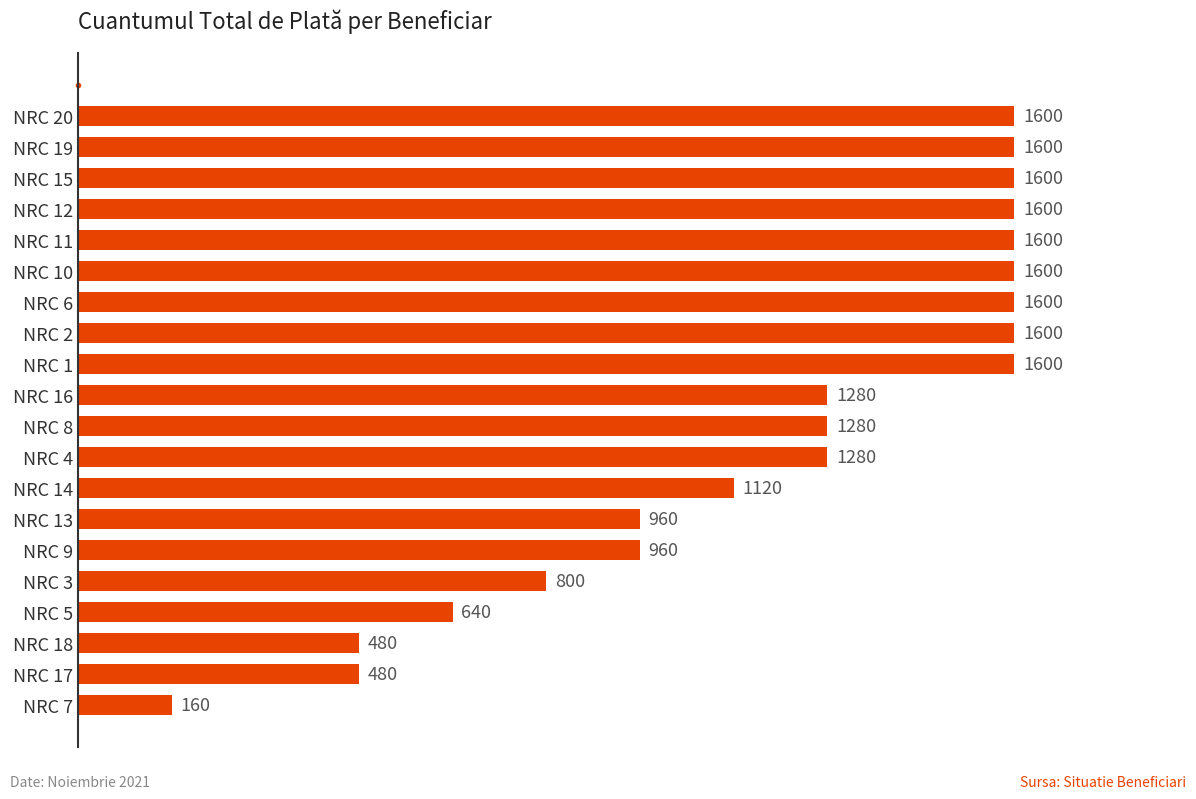

The value at NRC 9 is 960. True or false?

True